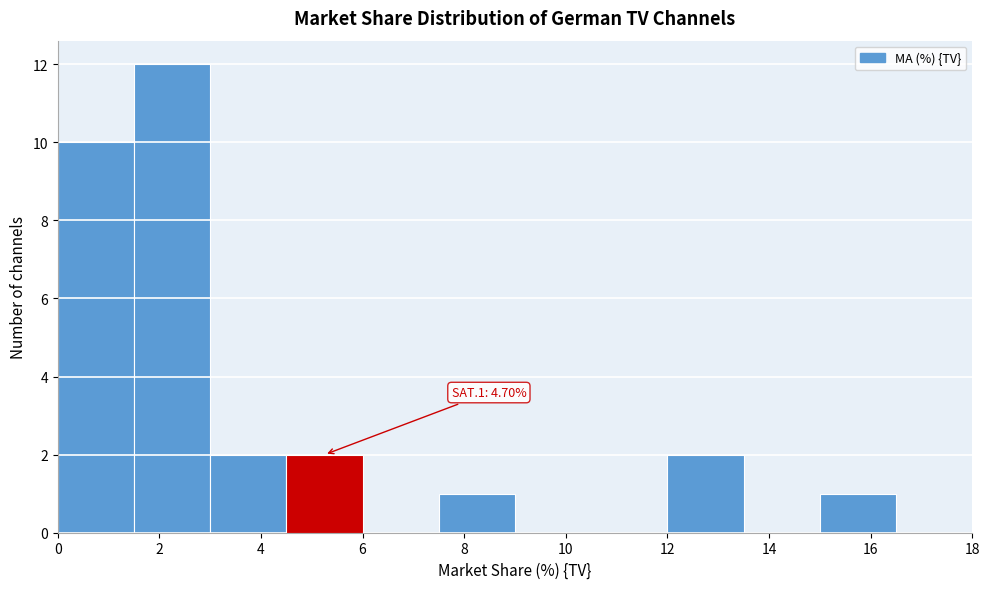

Over which range of the x-axis is the bar tallest?

1.5 to 3.0